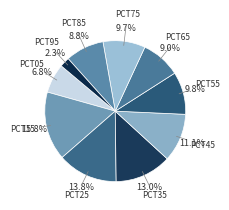

Which slice is the largest?

pct15